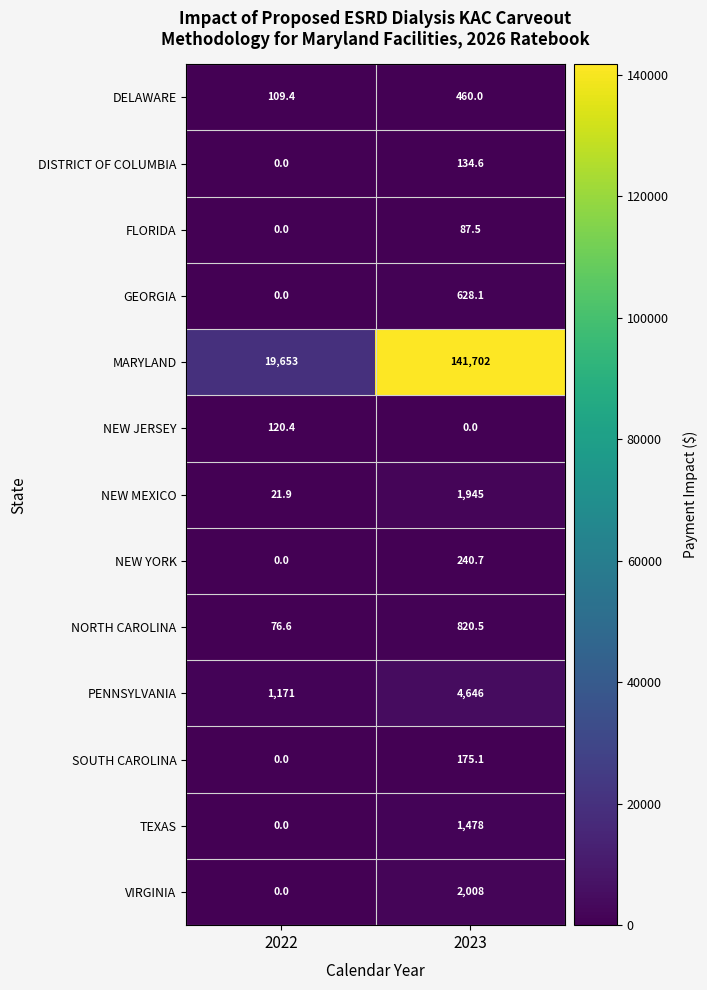

At how many categories does at least one series exceed 61934?

1